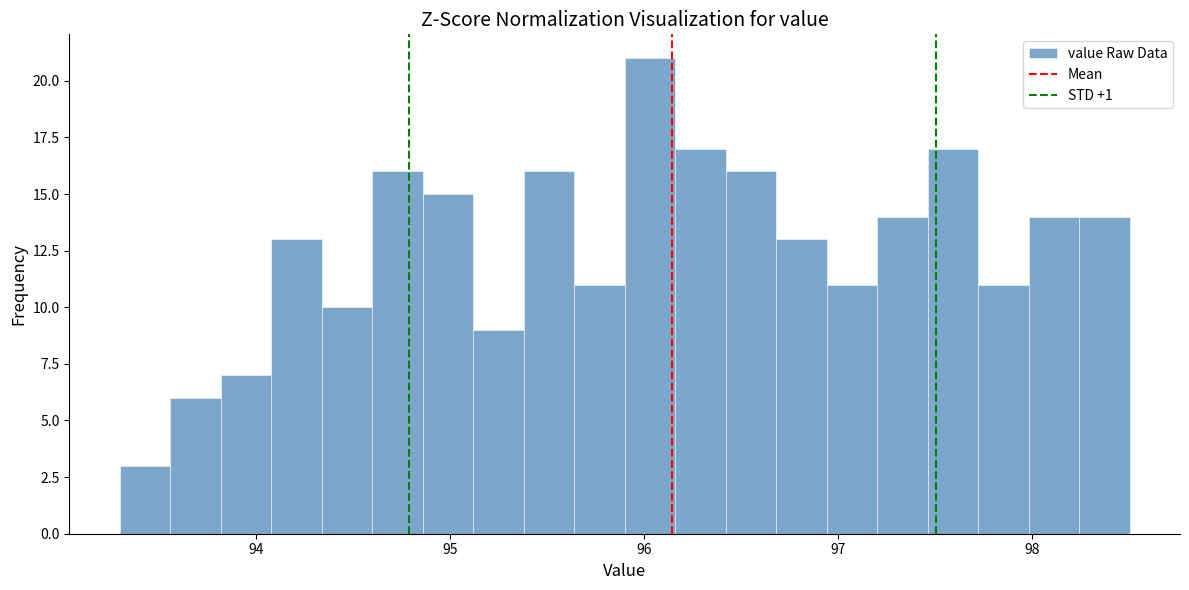

Read against the x-axis, roughly where is the centre of the tallest bar?

96.0